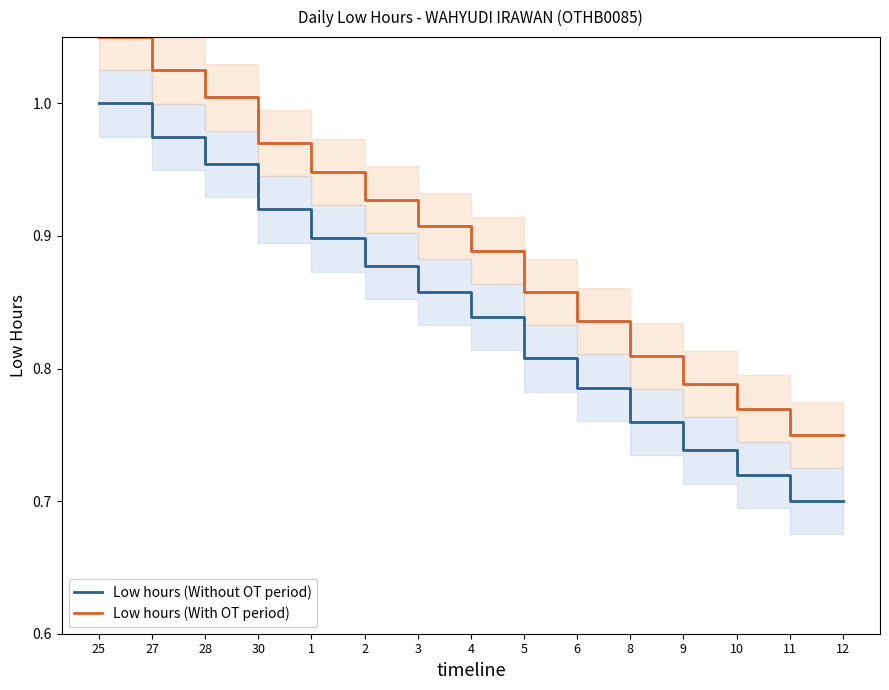

What is the difference between the maximum and minimum values in the Low hours (With OT period) series?

0.3